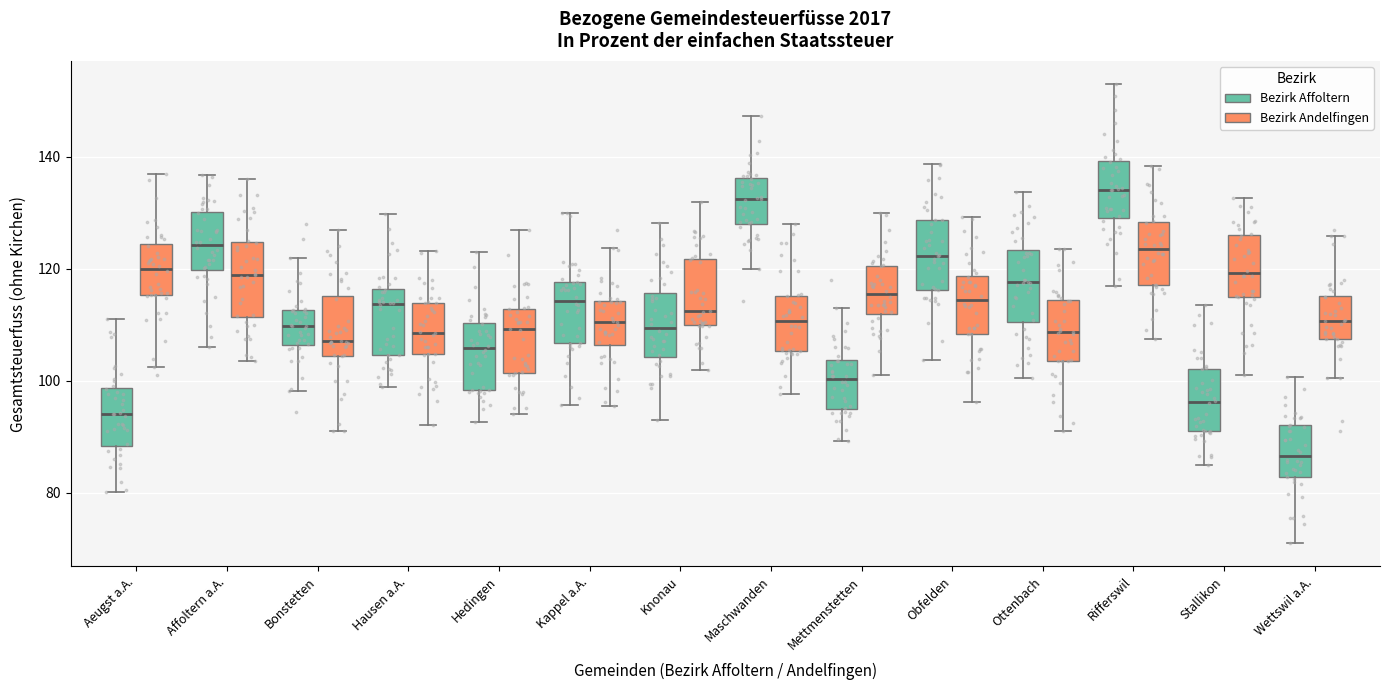

Which box has the lowest median line?

Wettswil a.A. (Bezirk Affoltern)